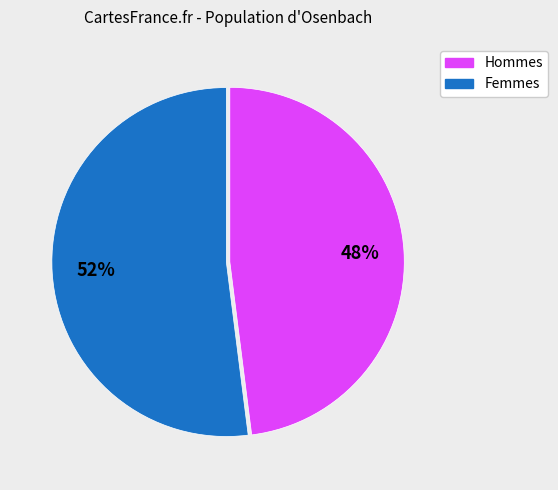

Do Hommes and Femmes together represent more than half of the pie?

Yes